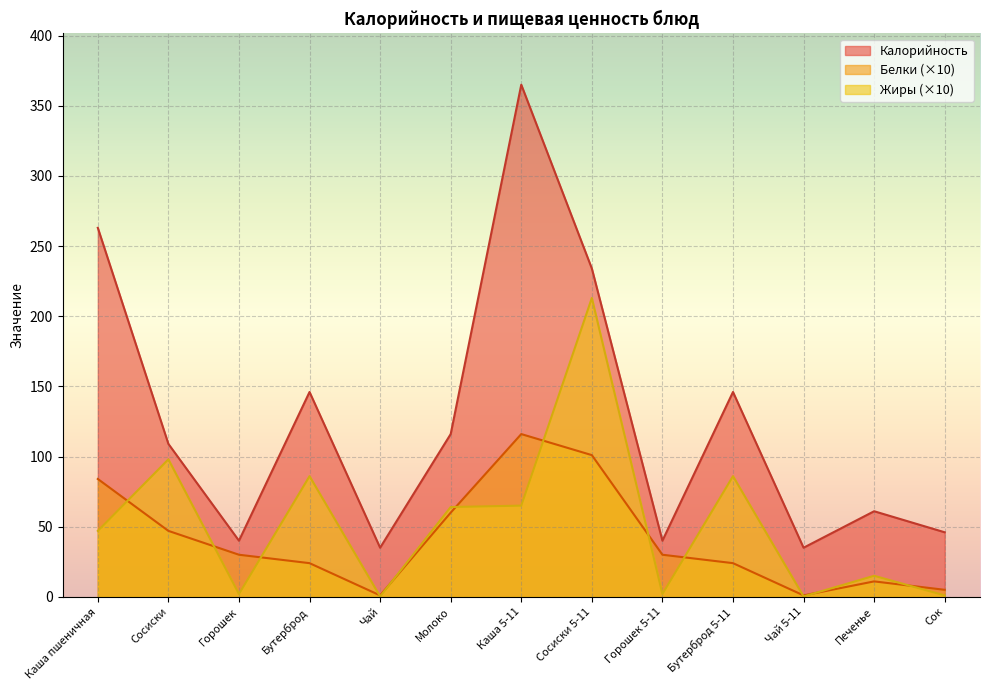

What is the lowest value of the Калорийность series?

35.0